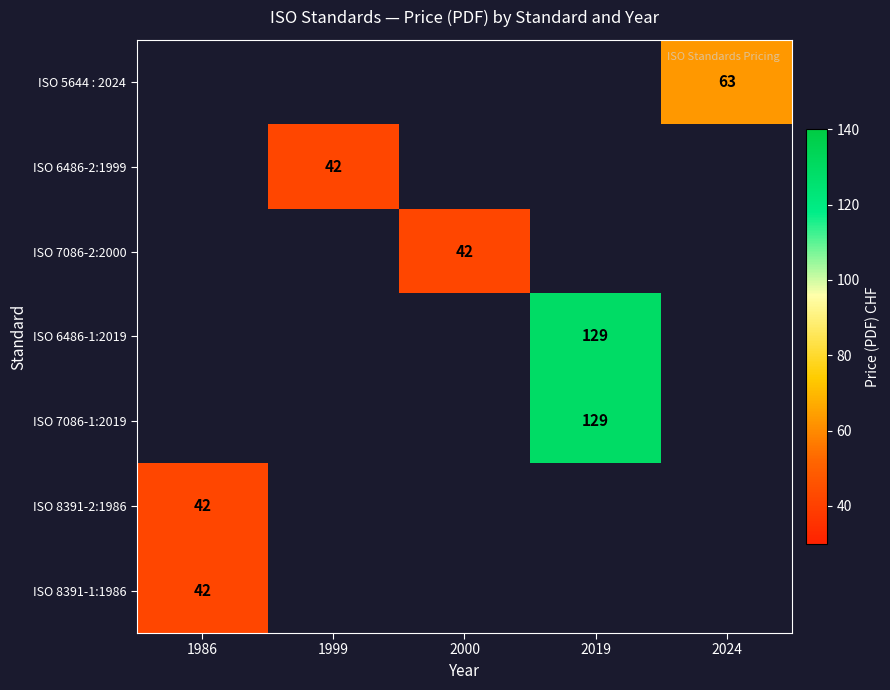

How many categories are shown in the chart?

5